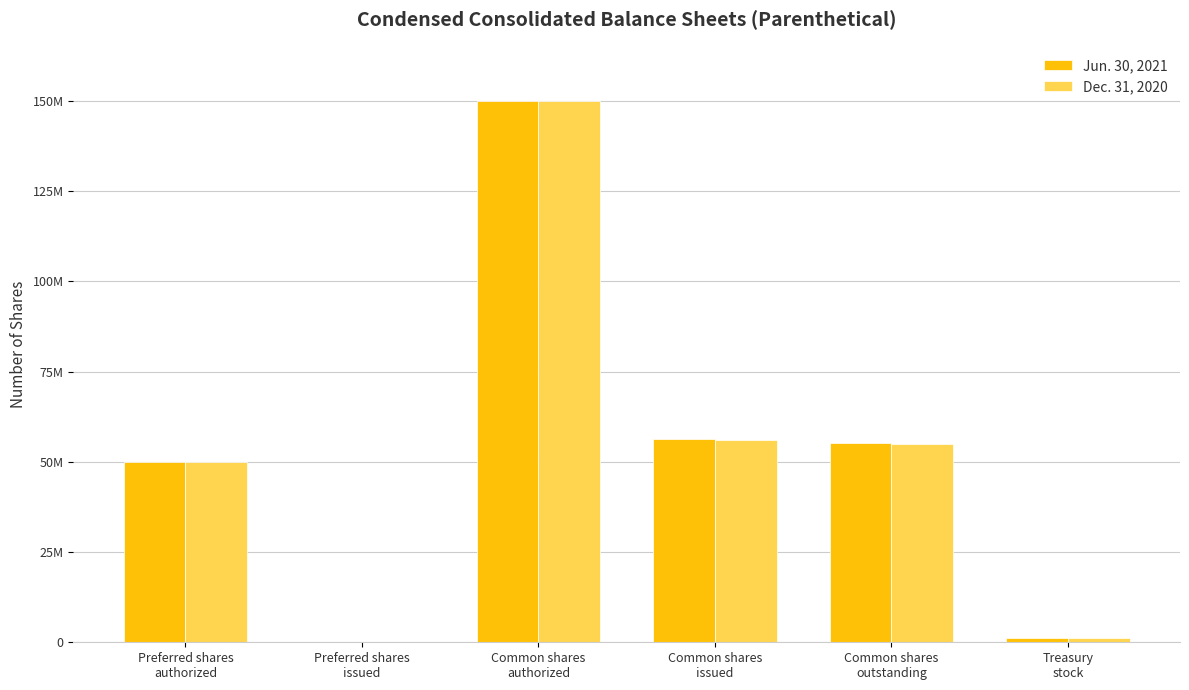

Does the chart contain stacked bars?

No